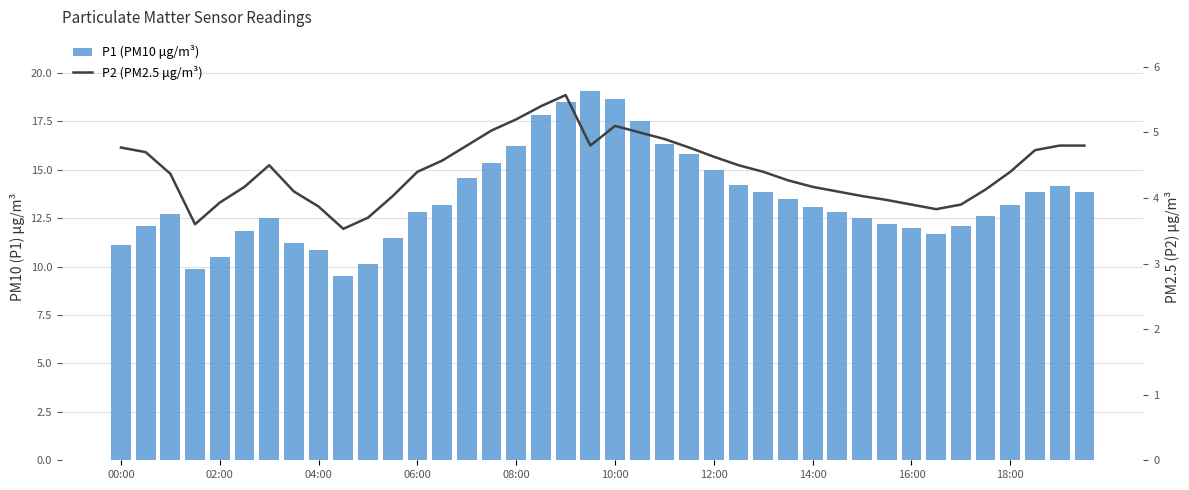

At how many categories does at least one series exceed 10?

38